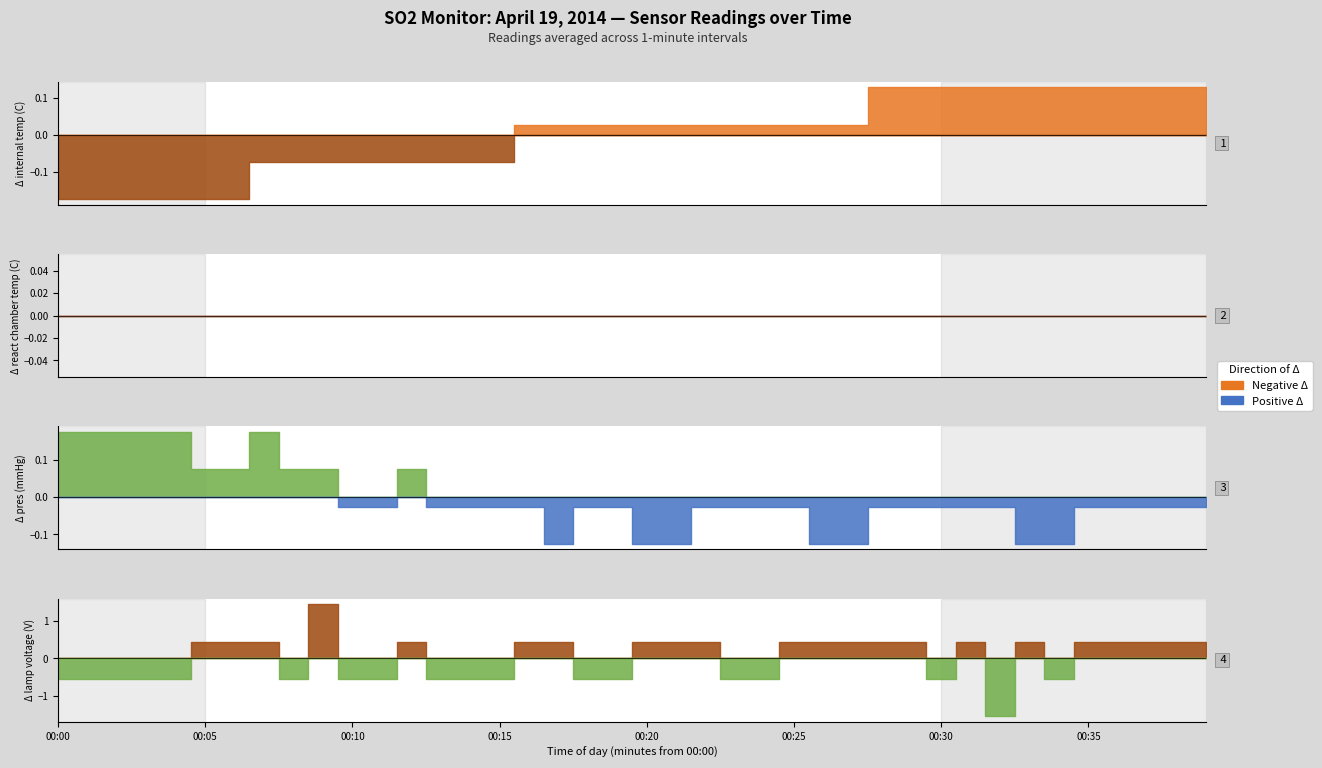

At 00:40, list the series in order from largest to smallest.

lamp voltage (V), pres (mmHg), react chamber temp (C), internal temp (C)